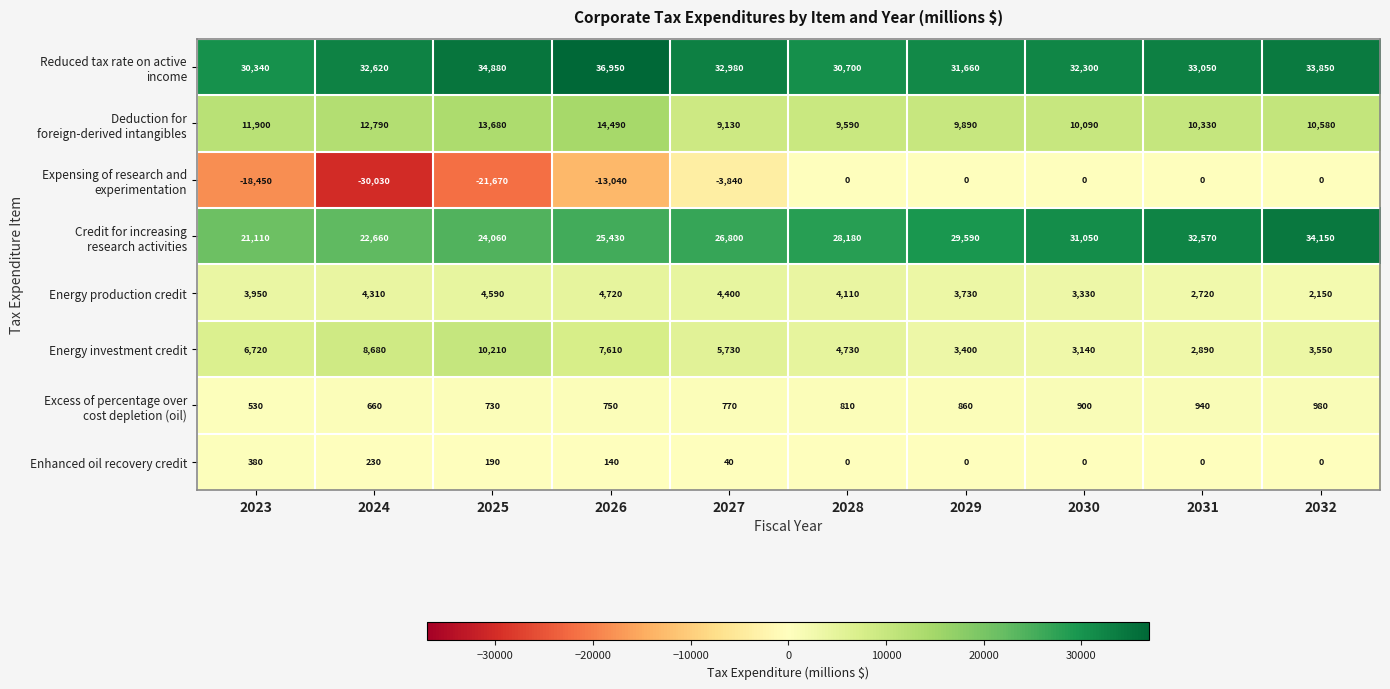

How many data points does each series have?

10